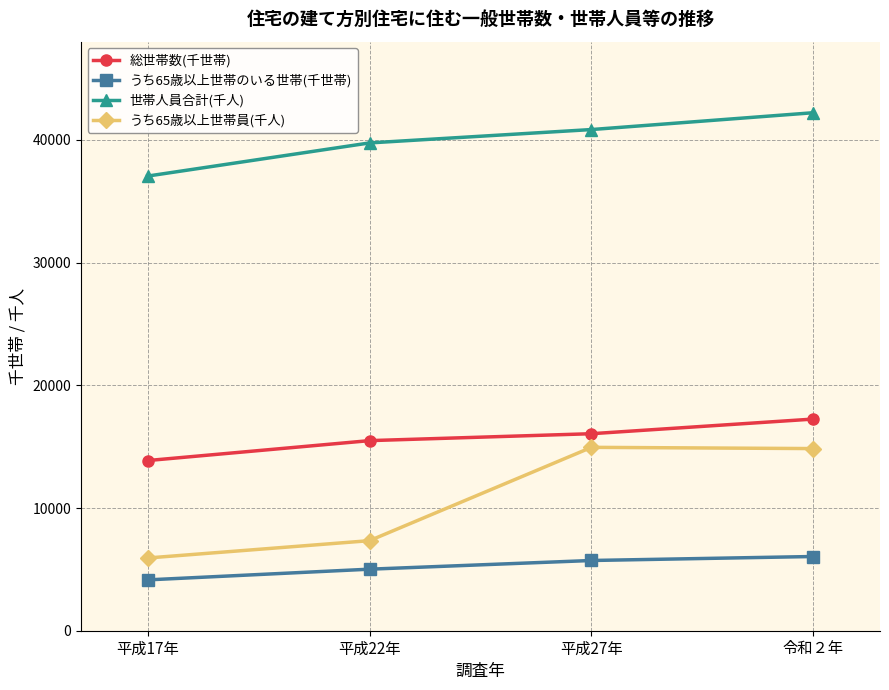

What is the difference between the maximum and minimum values in the うち65歳以上世帯のいる世帯(千世帯) series?

1905